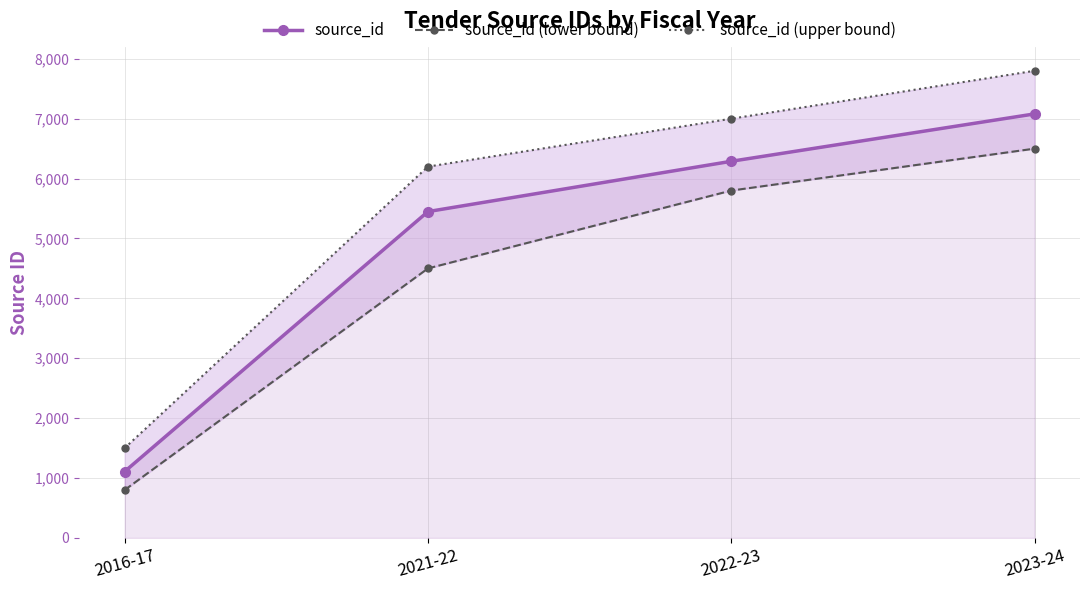

True or false: source_id and source_id (upper bound) intersect in this chart.

False